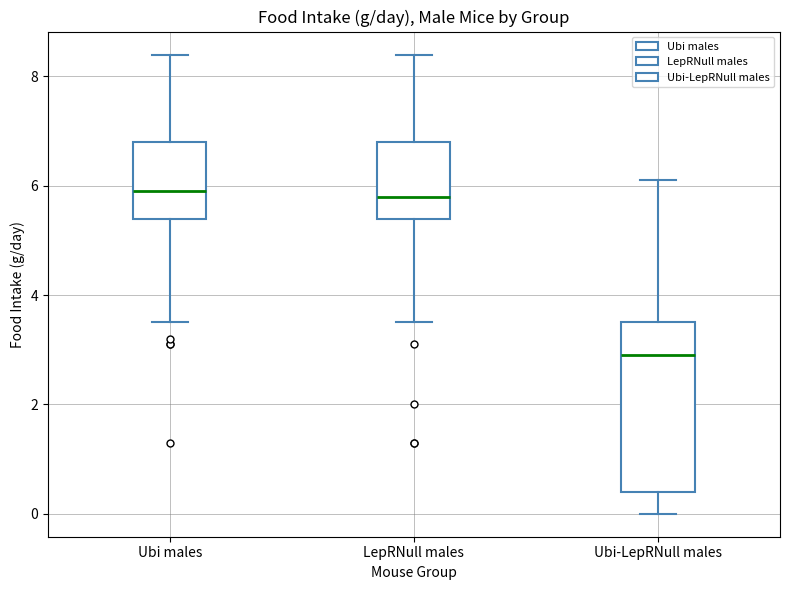

Which box is the tallest, from its lower edge to its upper edge?

Ubi-LepRNull males